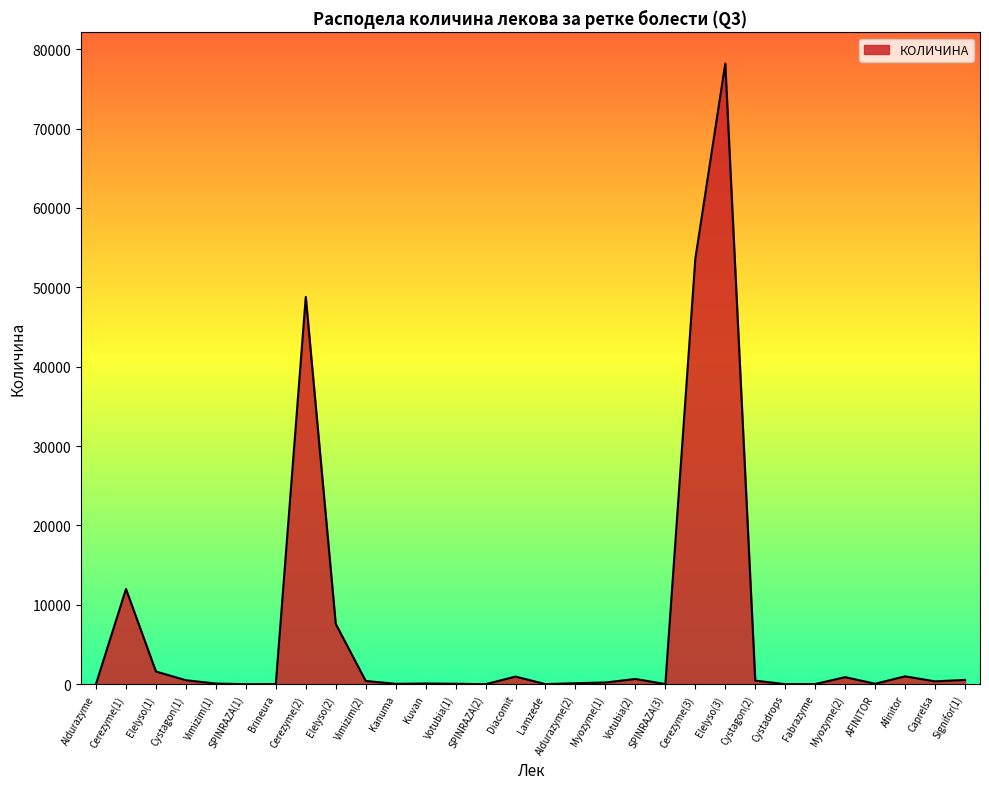

What is the difference between the maximum and minimum values?

78198